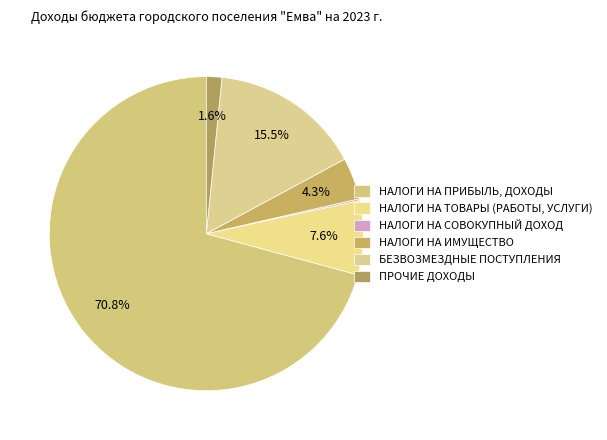

True or false: НАЛОГИ НА ПРИБЫЛЬ, ДОХОДЫ accounts for 71% of the total.

True